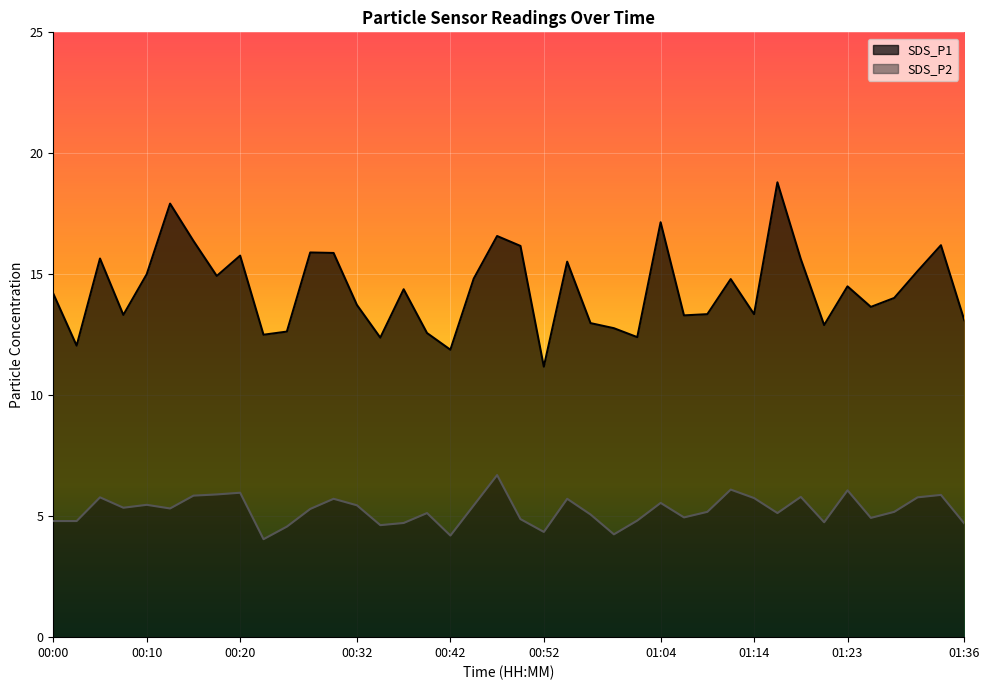

In SDS_P2, how many points are lower than both neighbors (excluding endpoints)?

11